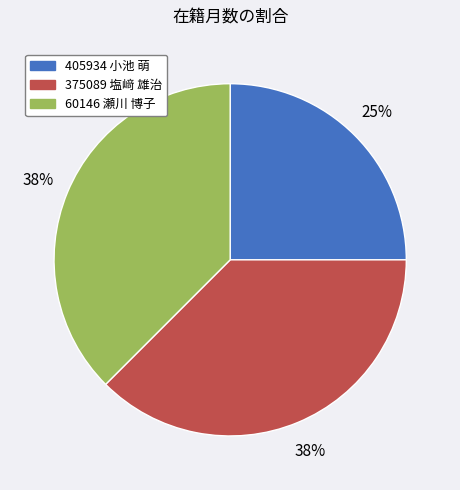

To the nearest percent, what is the average slice percentage?

33%